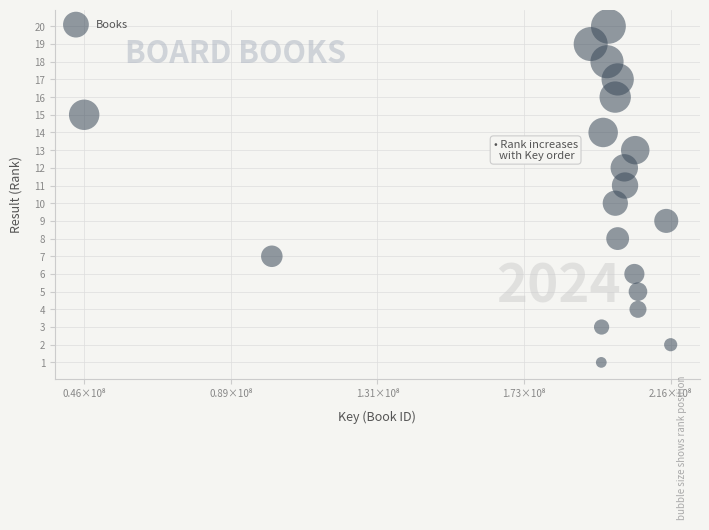

What is the range of Y values (max minus min)?

19